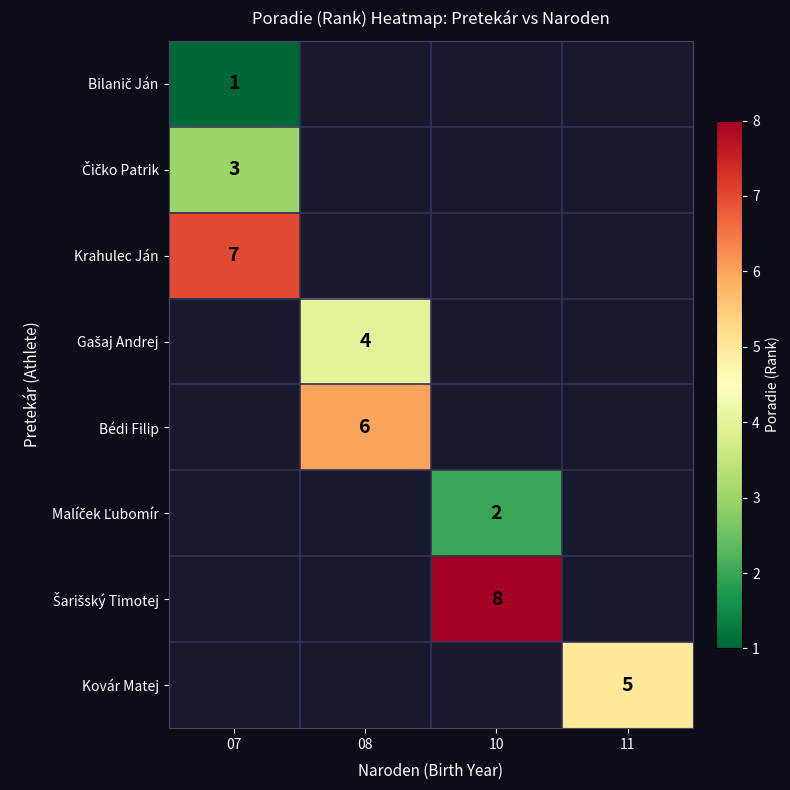

True or false: Šarišský Timotej has a value of 8.0 at 10.

True